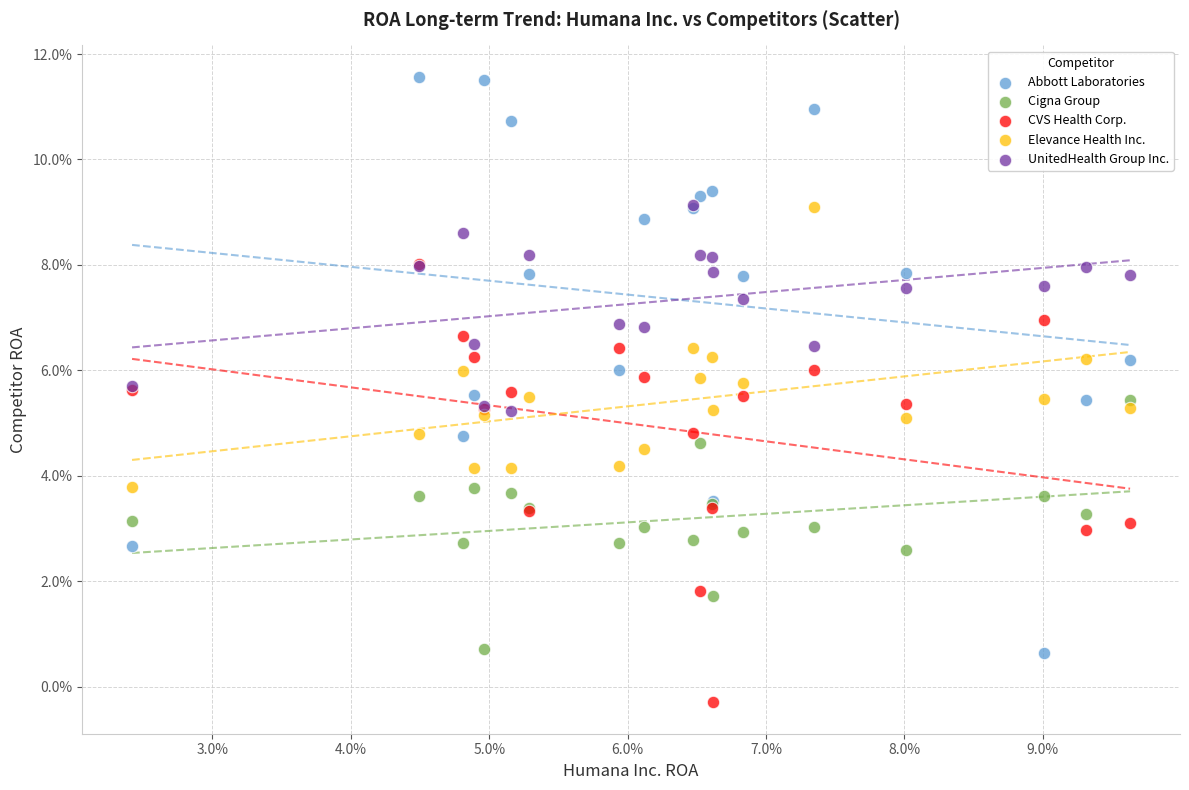

What are all the series names shown in the legend?

Abbott Laboratories, Cigna Group, CVS Health Corp., Elevance Health Inc., UnitedHealth Group Inc.